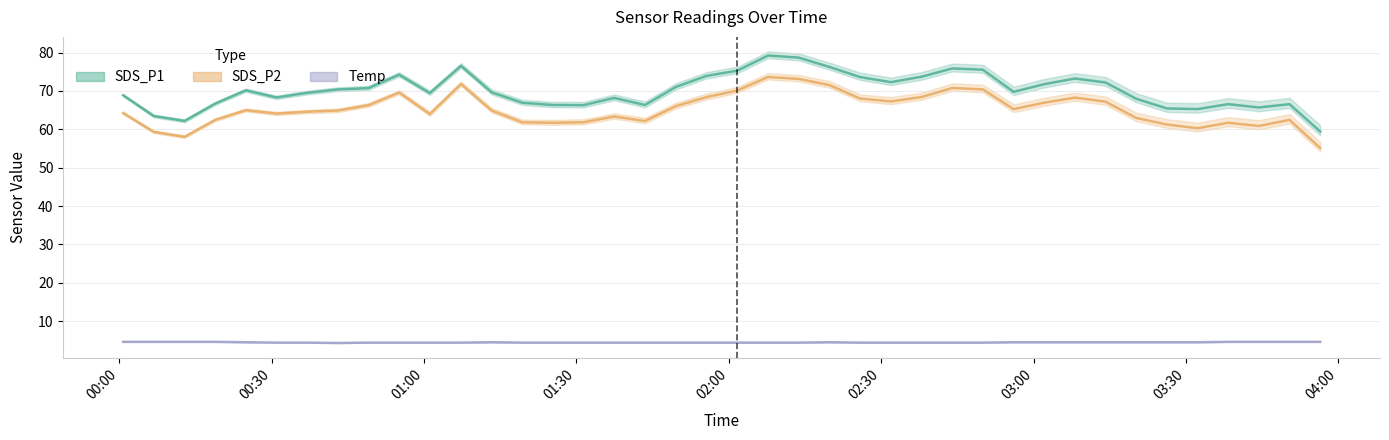

Reading left to right, extract all data points from this chart.

SDS_P1: 2024/02/02 00:00:48=68.9	2024/02/02 00:06:50=63.5	2024/02/02 00:12:53=62.2	2024/02/02 00:18:55=66.7	2024/02/02 00:24:57=70.2	2024/02/02 00:30:59=68.3	2024/02/02 00:37:01=69.5	2024/02/02 00:43:03=70.4	2024/02/02 00:49:05=70.8	2024/02/02 00:55:07=74.2	2024/02/02 01:01:09=69.5	2024/02/02 01:07:18=76.5	2024/02/02 01:13:20=69.7	2024/02/02 01:19:22=66.9	2024/02/02 01:25:24=66.3	2024/02/02 01:31:26=66.3	2024/02/02 01:37:28=68.2	2024/02/02 01:43:30=66.3	2024/02/02 01:49:34=71.0	2024/02/02 01:55:36=73.9	2024/02/02 02:01:40=75.3	2024/02/02 02:07:44=79.2	2024/02/02 02:13:46=78.7	2024/02/02 02:19:48=76.3	2024/02/02 02:25:50=73.6	2024/02/02 02:31:55=72.3	2024/02/02 02:37:57=73.7	2024/02/02 02:43:59=75.9	2024/02/02 02:50:01=75.5	2024/02/02 02:56:04=69.8	2024/02/02 03:02:06=71.8	2024/02/02 03:08:08=73.2	2024/02/02 03:14:10=72.2	2024/02/02 03:20:12=68.0	2024/02/02 03:26:14=65.5	2024/02/02 03:32:16=65.3	2024/02/02 03:38:18=66.6	2024/02/02 03:44:20=65.7	2024/02/02 03:50:22=66.6	2024/02/02 03:56:24=59.5
SDS_P2: 2024/02/02 00:00:48=64.2	2024/02/02 00:06:50=59.3	2024/02/02 00:12:53=58.0	2024/02/02 00:18:55=62.5	2024/02/02 00:24:57=65.0	2024/02/02 00:30:59=64.1	2024/02/02 00:37:01=64.6	2024/02/02 00:43:03=64.9	2024/02/02 00:49:05=66.3	2024/02/02 00:55:07=69.6	2024/02/02 01:01:09=64.0	2024/02/02 01:07:18=71.8	2024/02/02 01:13:20=64.9	2024/02/02 01:19:22=61.8	2024/02/02 01:25:24=61.7	2024/02/02 01:31:26=61.9	2024/02/02 01:37:28=63.4	2024/02/02 01:43:30=62.2	2024/02/02 01:49:34=66.0	2024/02/02 01:55:36=68.4	2024/02/02 02:01:40=70.1	2024/02/02 02:07:44=73.7	2024/02/02 02:13:46=73.2	2024/02/02 02:19:48=71.5	2024/02/02 02:25:50=68.0	2024/02/02 02:31:55=67.3	2024/02/02 02:37:57=68.4	2024/02/02 02:43:59=70.8	2024/02/02 02:50:01=70.4	2024/02/02 02:56:04=65.3	2024/02/02 03:02:06=67.0	2024/02/02 03:08:08=68.3	2024/02/02 03:14:10=67.2	2024/02/02 03:20:12=63.0	2024/02/02 03:26:14=61.2	2024/02/02 03:32:16=60.3	2024/02/02 03:38:18=61.7	2024/02/02 03:44:20=60.9	2024/02/02 03:50:22=62.5	2024/02/02 03:56:24=55.1
Temp: 2024/02/02 00:00:48=4.6	2024/02/02 00:06:50=4.6	2024/02/02 00:12:53=4.6	2024/02/02 00:18:55=4.6	2024/02/02 00:24:57=4.5	2024/02/02 00:30:59=4.4	2024/02/02 00:37:01=4.4	2024/02/02 00:43:03=4.3	2024/02/02 00:49:05=4.4	2024/02/02 00:55:07=4.4	2024/02/02 01:01:09=4.4	2024/02/02 01:07:18=4.4	2024/02/02 01:13:20=4.5	2024/02/02 01:19:22=4.4	2024/02/02 01:25:24=4.4	2024/02/02 01:31:26=4.4	2024/02/02 01:37:28=4.4	2024/02/02 01:43:30=4.4	2024/02/02 01:49:34=4.4	2024/02/02 01:55:36=4.4	2024/02/02 02:01:40=4.4	2024/02/02 02:07:44=4.4	2024/02/02 02:13:46=4.4	2024/02/02 02:19:48=4.5	2024/02/02 02:25:50=4.4	2024/02/02 02:31:55=4.4	2024/02/02 02:37:57=4.4	2024/02/02 02:43:59=4.4	2024/02/02 02:50:01=4.4	2024/02/02 02:56:04=4.5	2024/02/02 03:02:06=4.5	2024/02/02 03:08:08=4.5	2024/02/02 03:14:10=4.5	2024/02/02 03:20:12=4.5	2024/02/02 03:26:14=4.5	2024/02/02 03:32:16=4.5	2024/02/02 03:38:18=4.6	2024/02/02 03:44:20=4.6	2024/02/02 03:50:22=4.6	2024/02/02 03:56:24=4.6